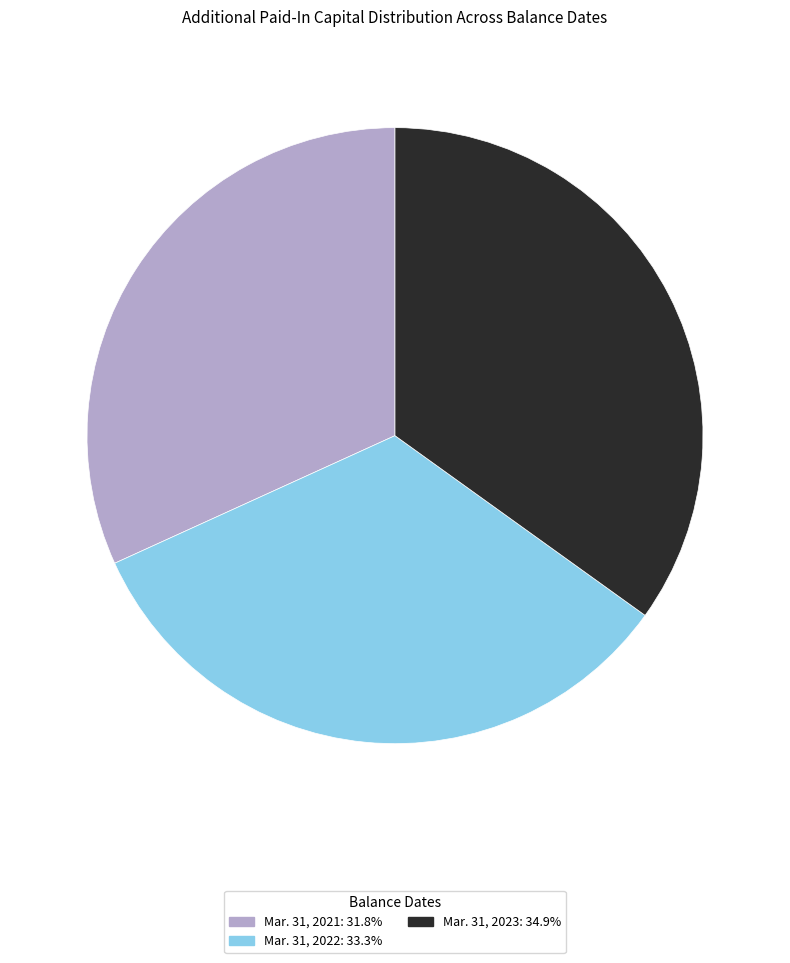

Do Mar. 31, 2022 and Mar. 31, 2023 together represent more than half of the pie?

Yes